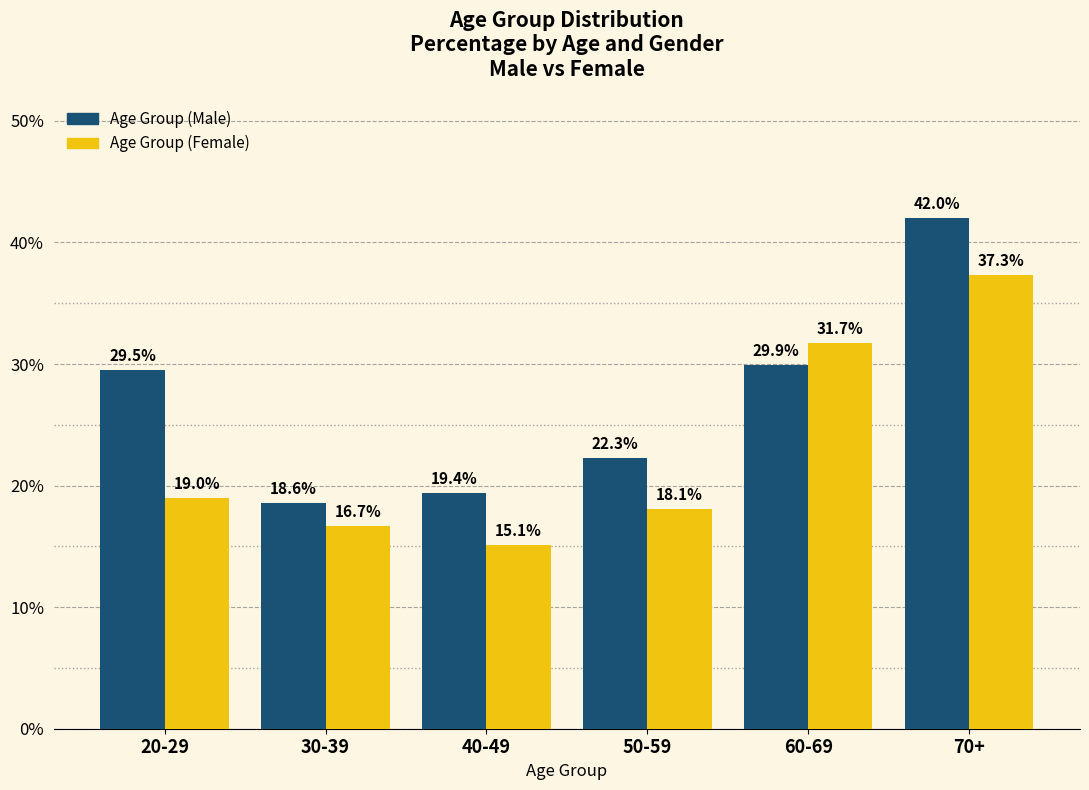

Reading left to right, transcribe all the data shown in this chart.

Age Group (Male): 29.5	18.6	19.4	22.3	29.9	42.0
Age Group (Female): 19.0	16.7	15.1	18.1	31.7	37.3